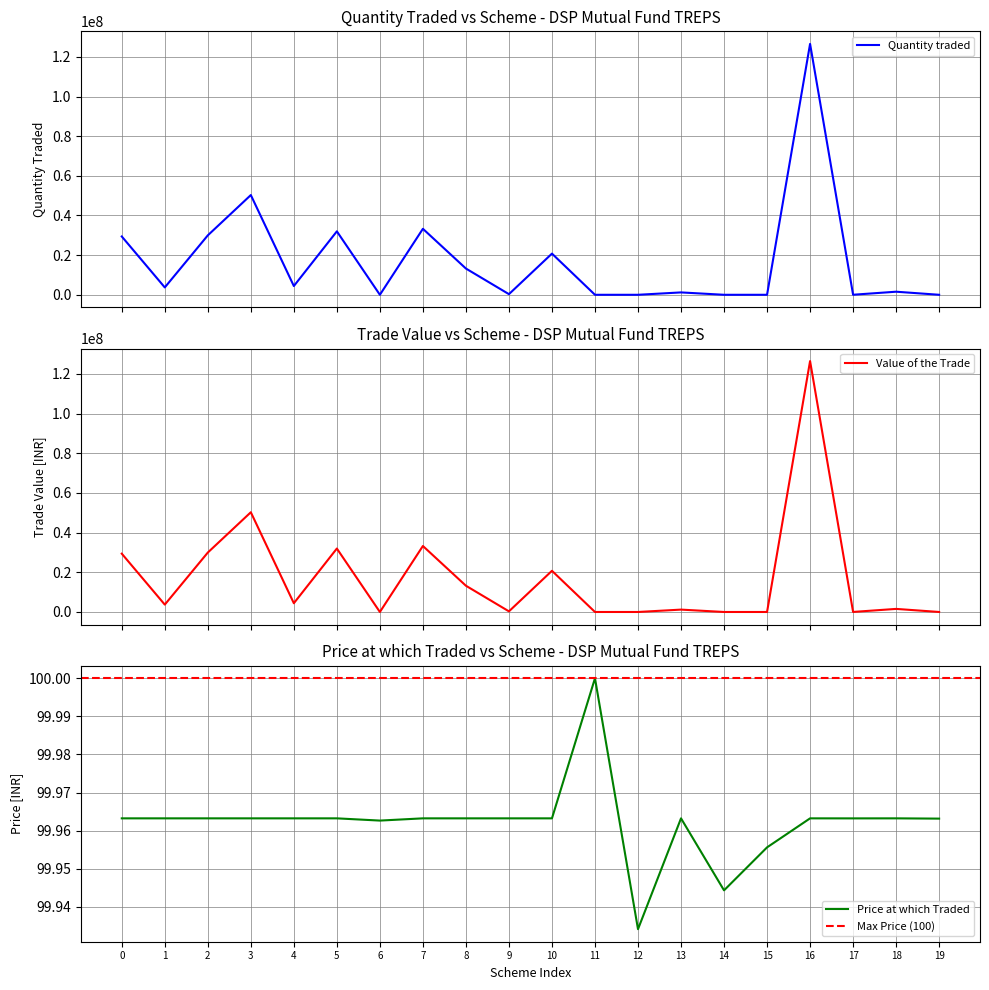

The Price at which Traded series shows 100.0 at 11. True or false?

True